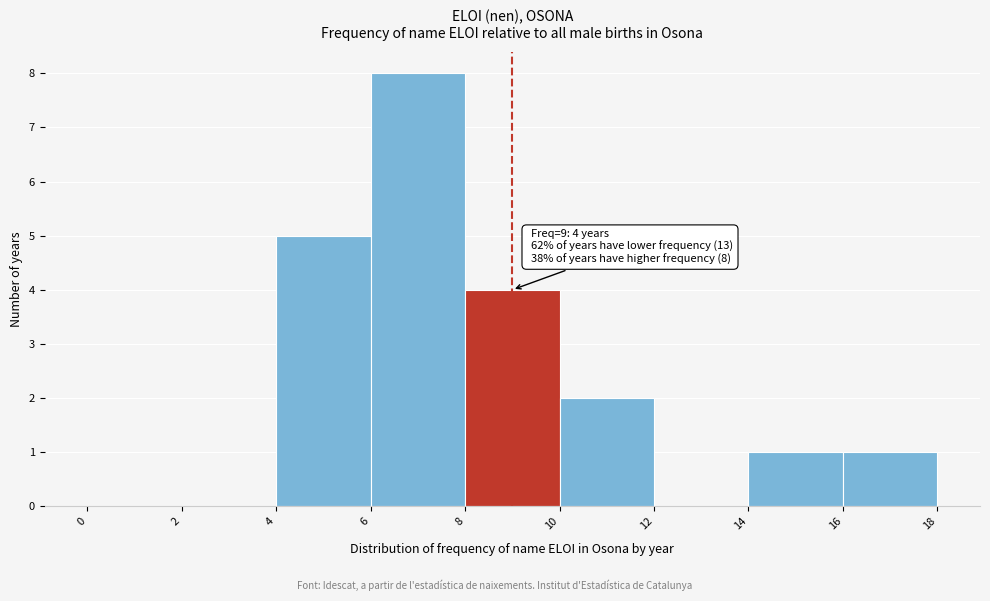

Over which range of the x-axis is the bar tallest?

6 to 8